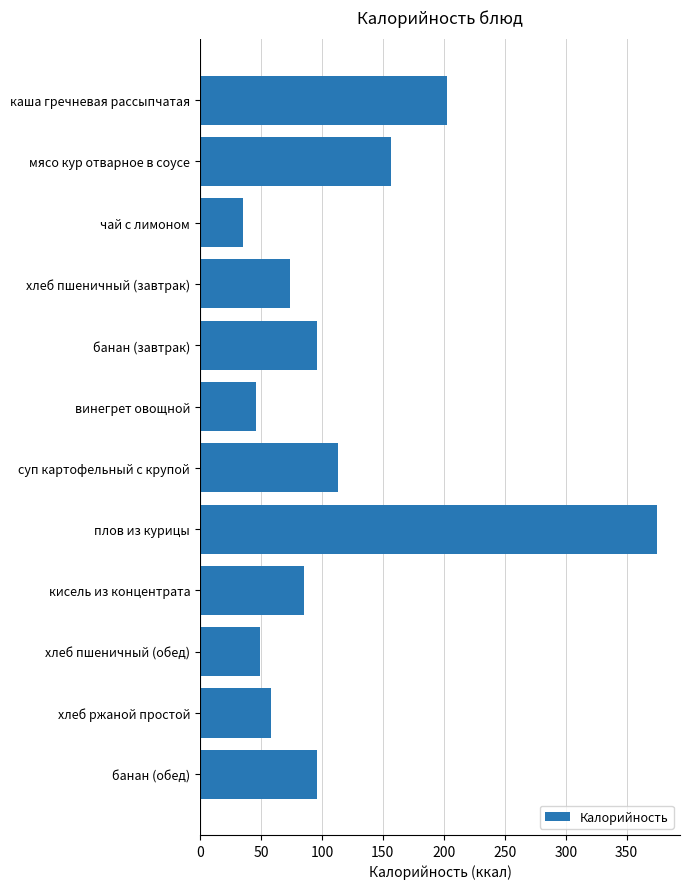

True or false: the data shows 123 at хлеб пшеничный (завтрак).

False